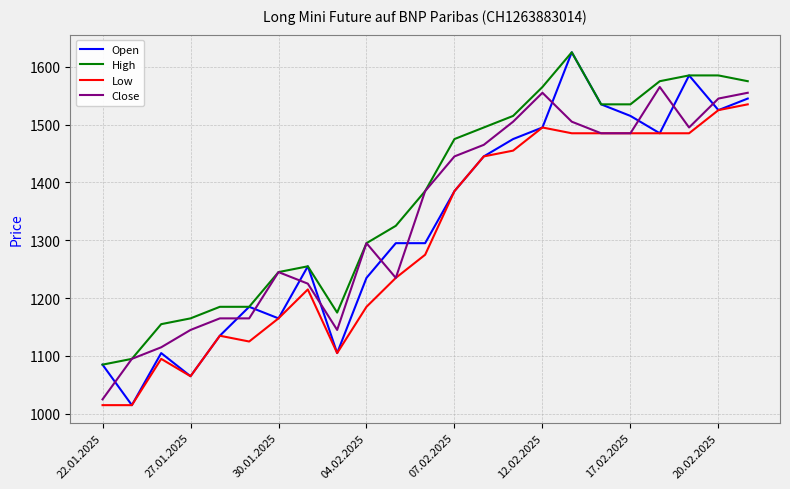

Which series has the widest spread of values?

Open